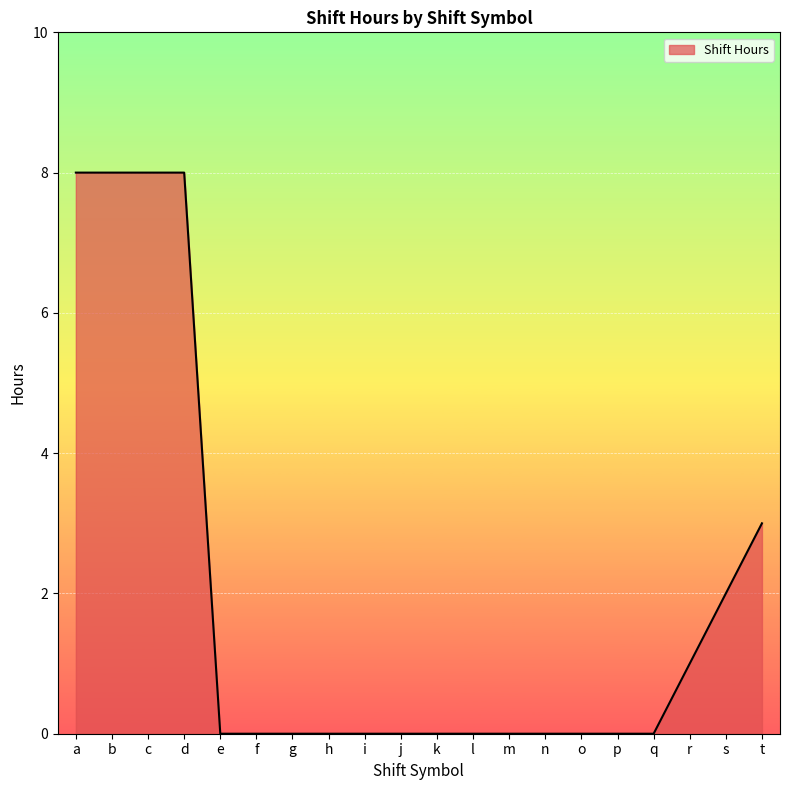

Which has a higher value, c or e?

c